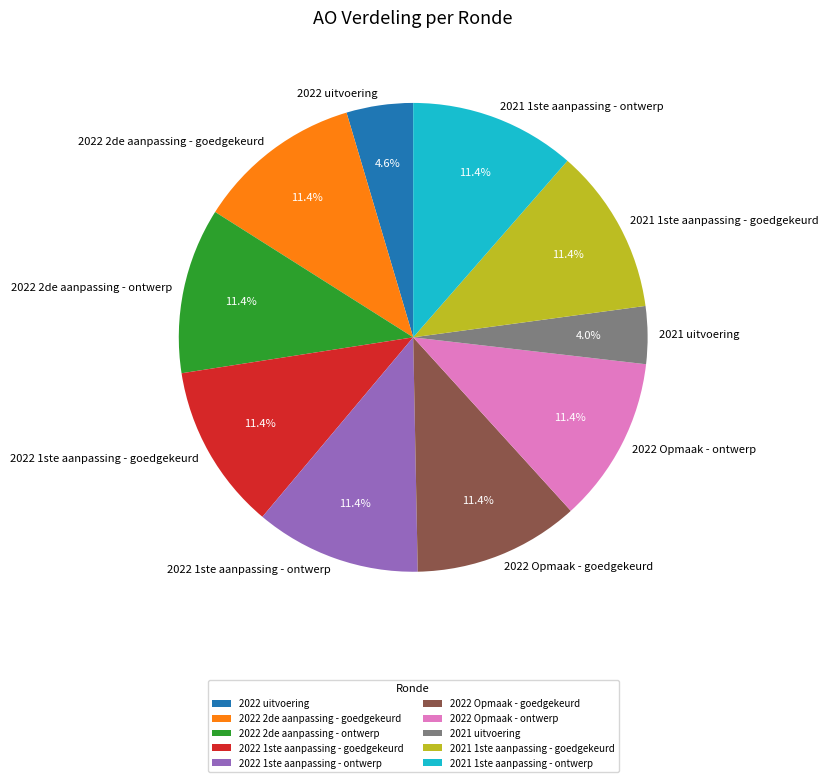

Approximately how many times larger is the value at 2022 1ste aanpassing - goedgekeurd compared to 2022 Opmaak - goedgekeurd?

1.0